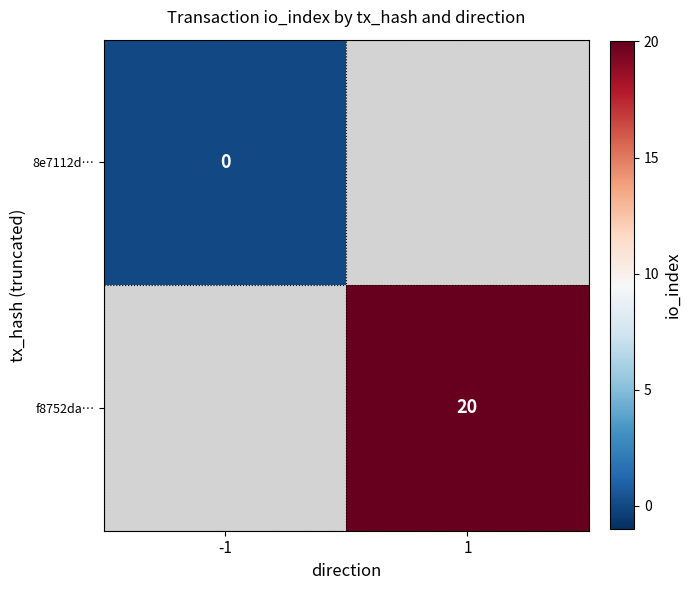

True or false: f8752da… has a value of 20 at 1.

True